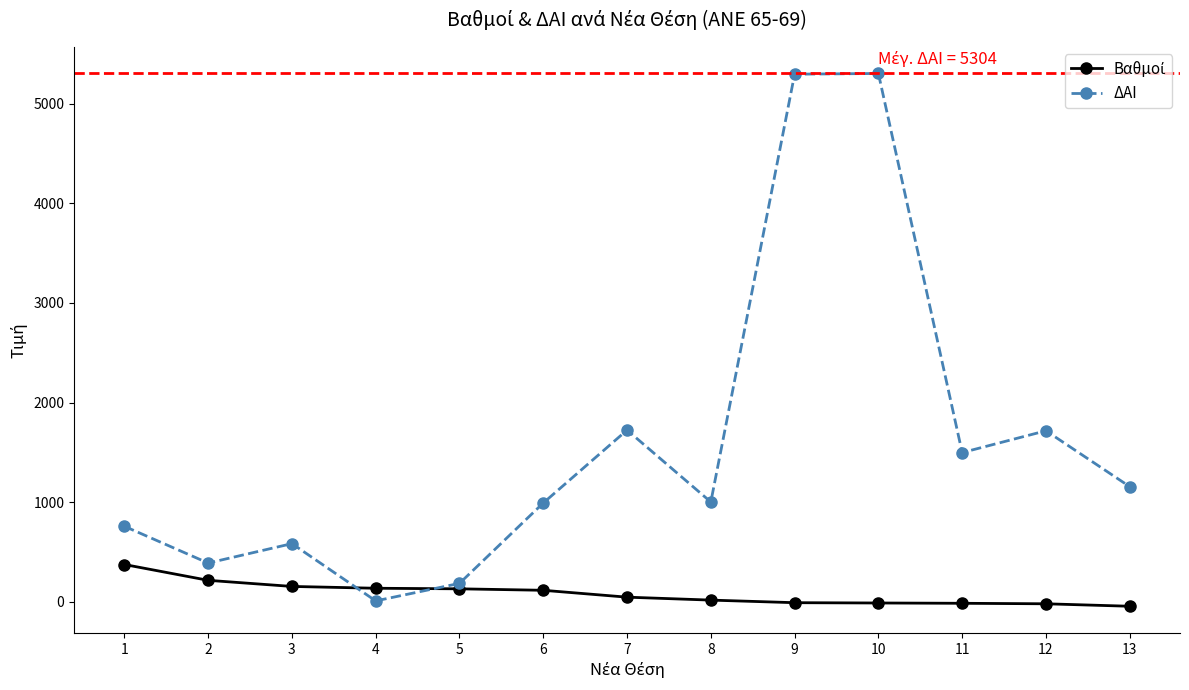

What is the value of the ΔΑΙ point at the 3rd from the left?

584.0